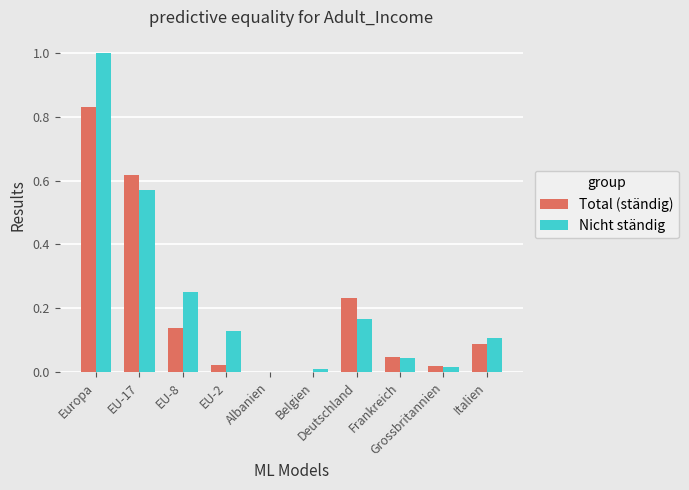

What is the sum of all Nicht ständig values?

2.3